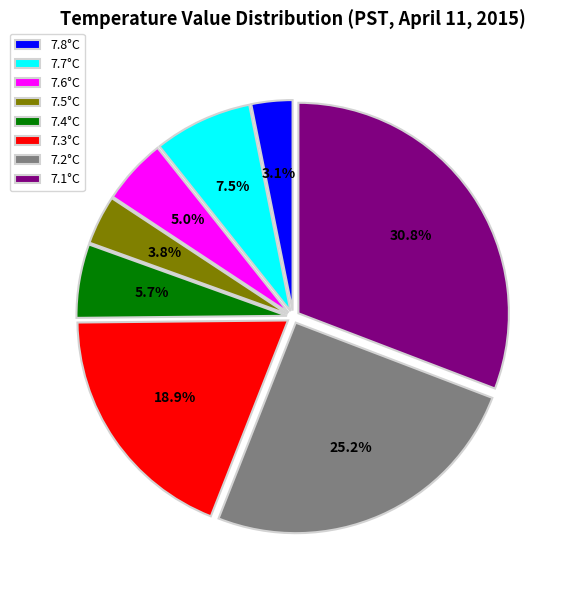

Between 7.2°C and 7.8°C, which is larger?

7.2°C